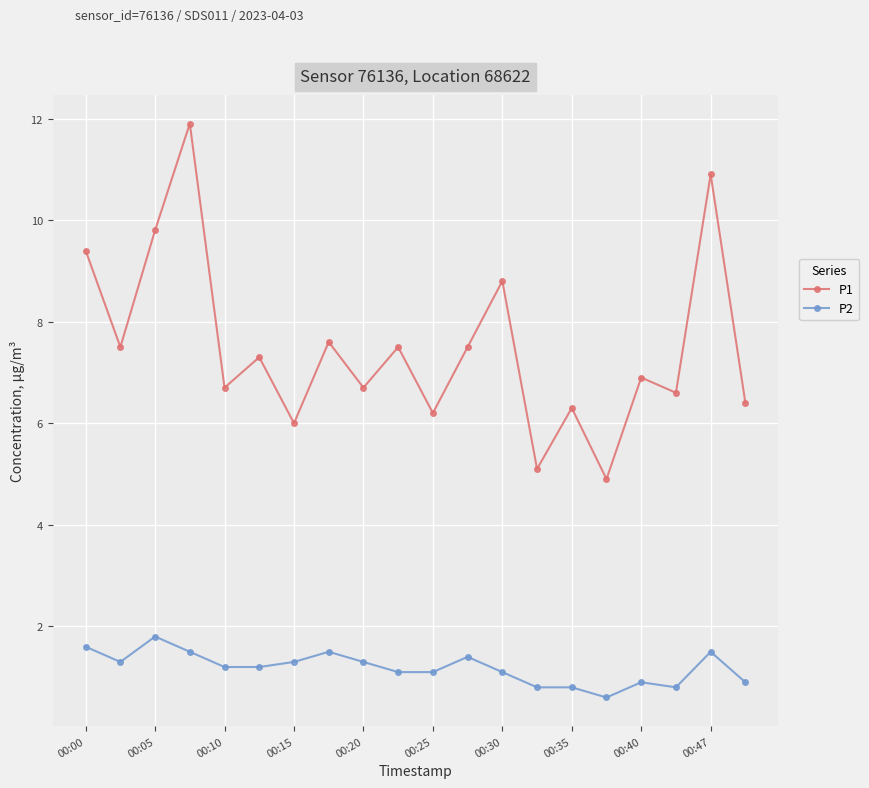

True or false: P1 and P2 intersect in this chart.

False